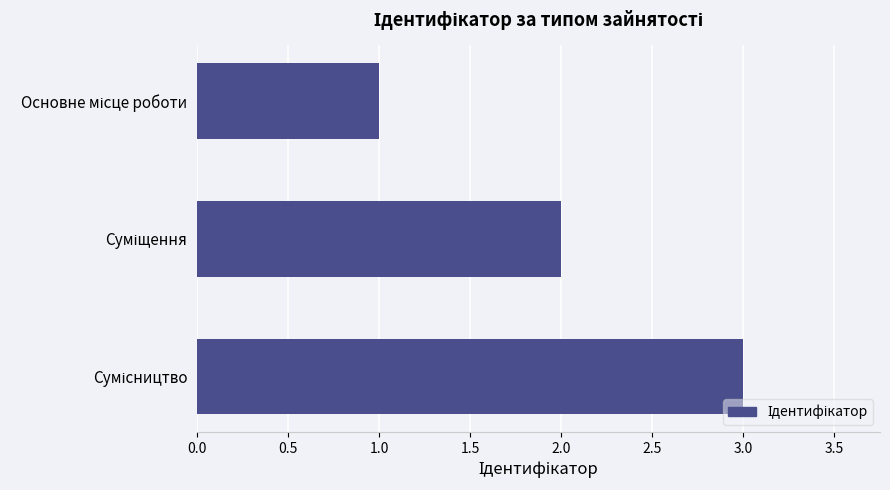

Are the bars grouped side by side (vs. stacked)?

No